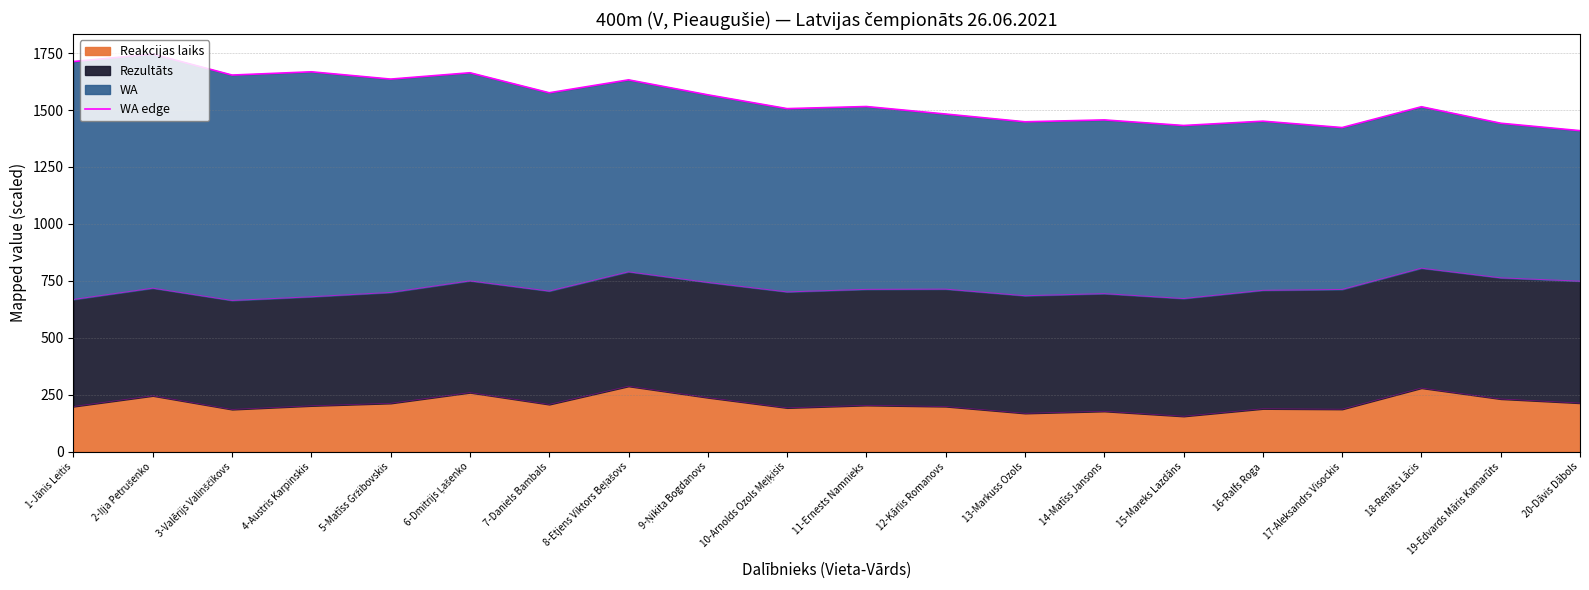

List the labels in order of value, largest first.

2-Iļja Petrušenko, 1-Jānis Leitis, 4-Austris Karpinskis, 6-Dmitrijs Ļašenko, 3-Valērijs Valinščikovs, 5-Matīss Gržibovskis, 8-Etjens Viktors Beļašovs, 7-Daniels Bambals, 9-Ņikita Bogdanovs, 11-Ernests Namnieks, 18-Renāts Lācis, 10-Arnolds Ozols Meļķisis, 12-Kārlis Romanovs, 14-Matīss Jansons, 16-Ralfs Roga, 13-Markuss Ozols, 19-Edvards Māris Kamarūts, 15-Mareks Lazdāns, 17-Aleksandrs Visockis, 20-Dāvis Dābols